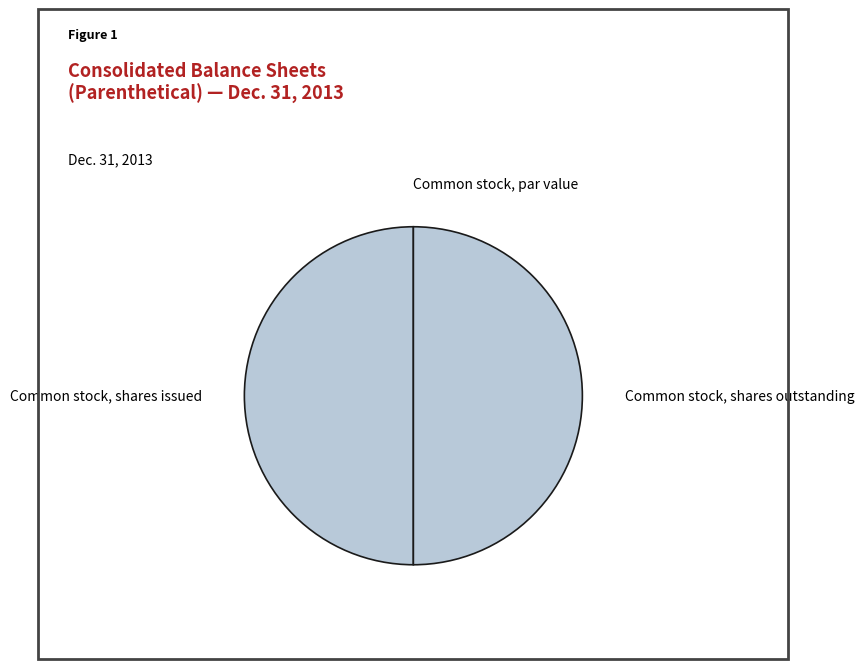

Is it true that Common stock, shares issued is 50% of the pie?

True